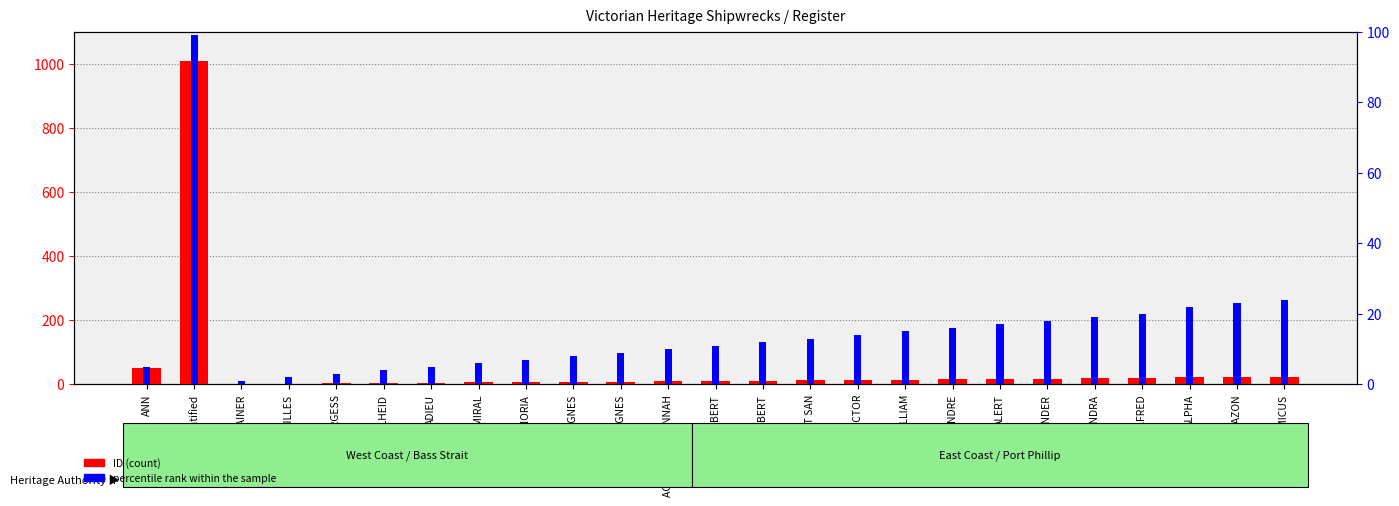

Which series has the widest spread of values?

ID (count)